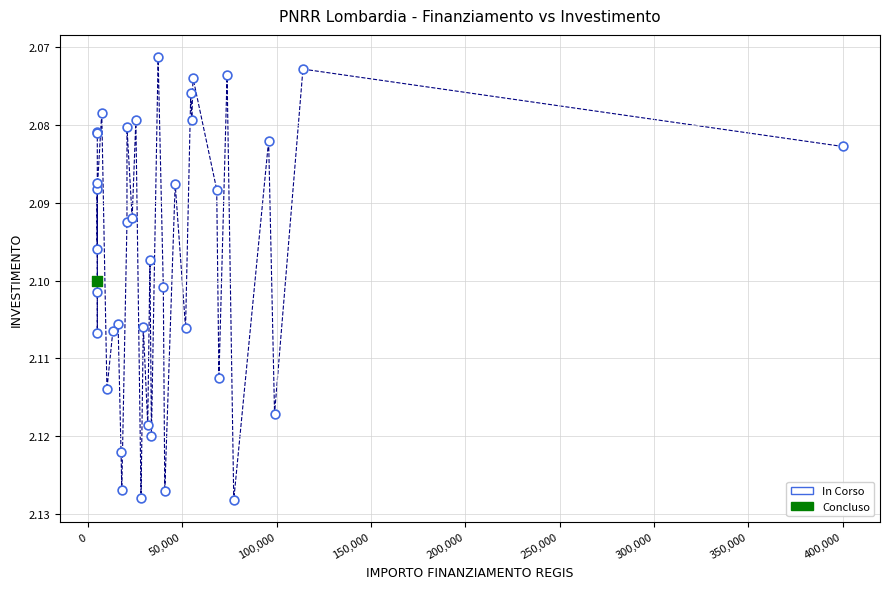

What are all the series names shown in the legend?

In Corso, Concluso